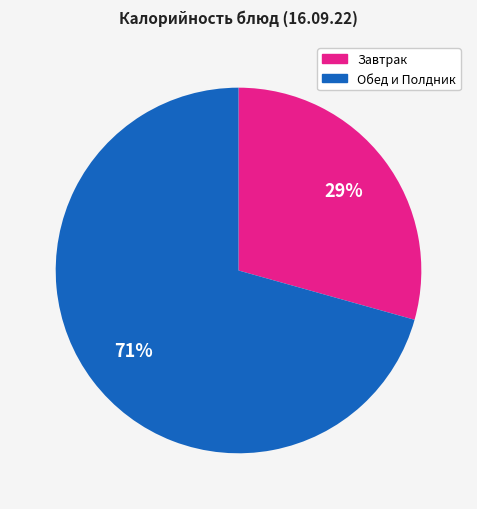

How many slices are in this pie chart?

2